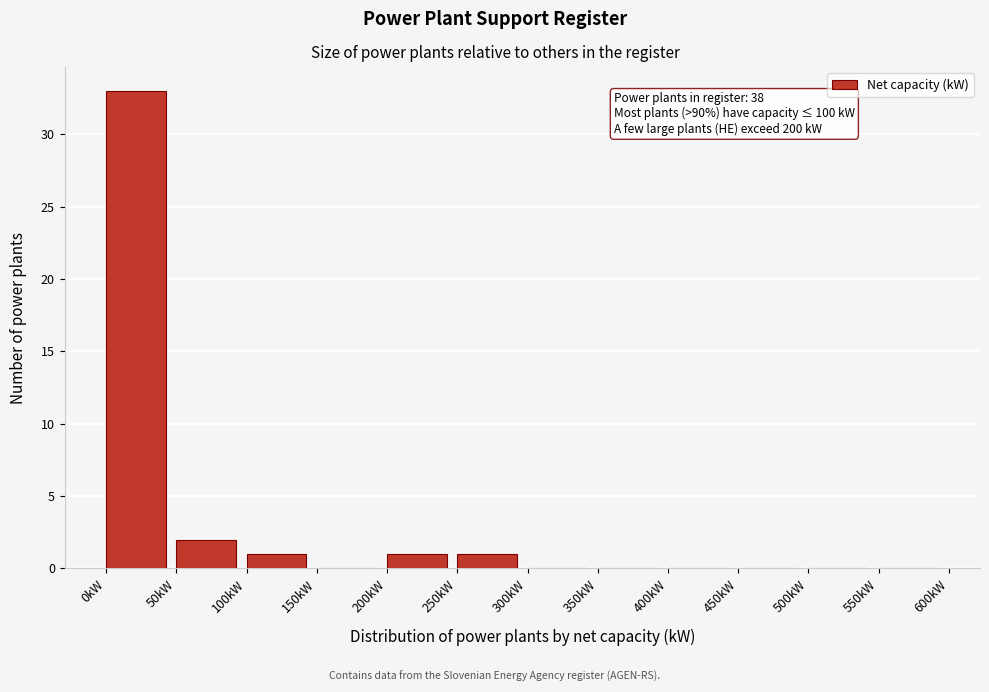

Which range on the x-axis has the tallest bar?

0 to 50